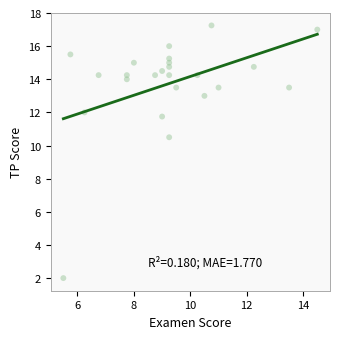

What Y value in the scatter plot is closest to 9?

10.5